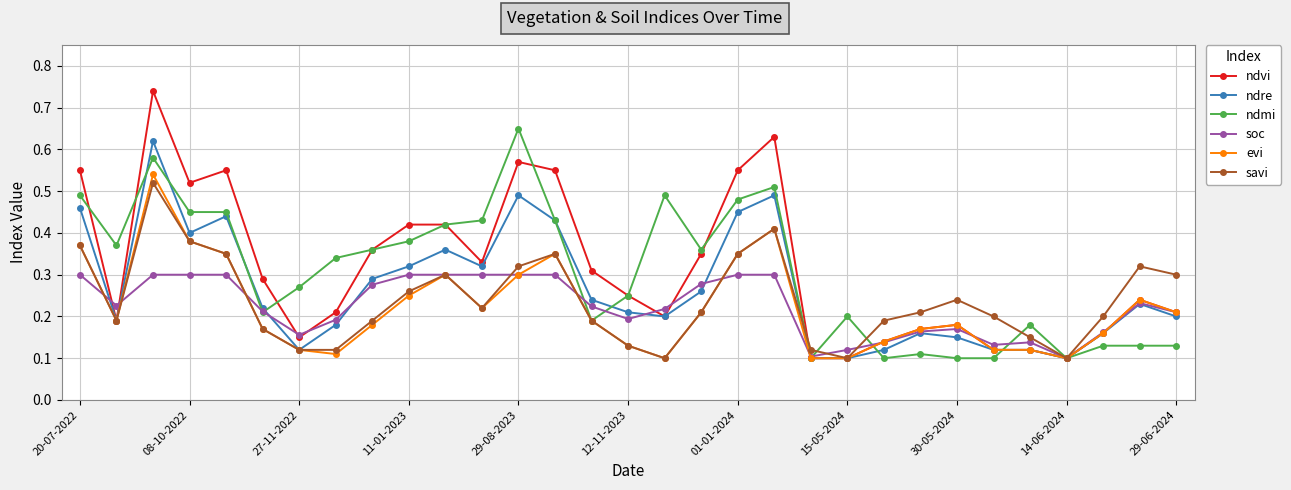

Which series has the largest range (max minus min)?

ndvi